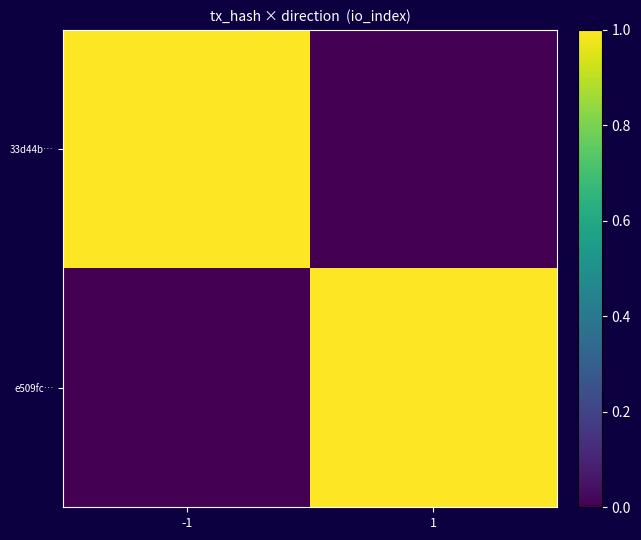

Count the number of data series in this chart.

2